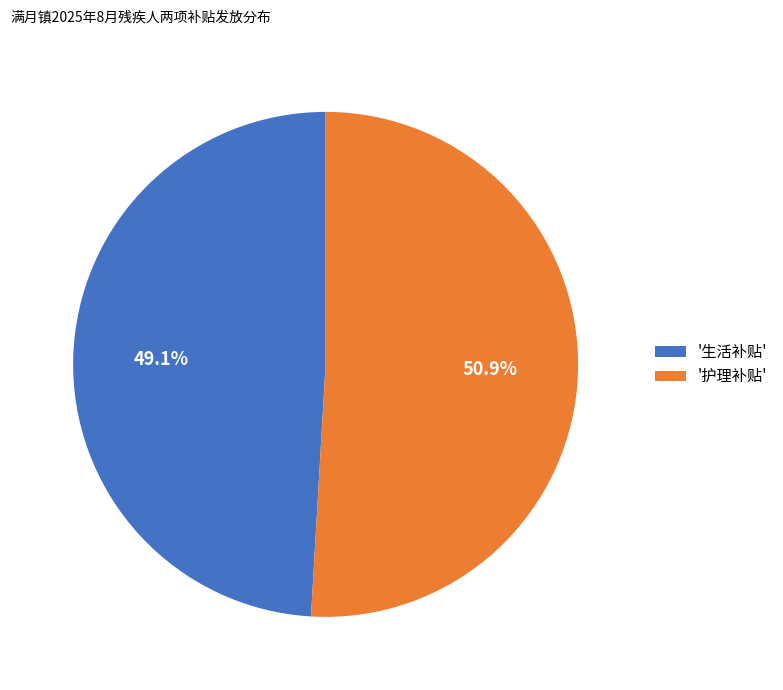

Which category has the smallest portion of the pie?

'生活补贴'